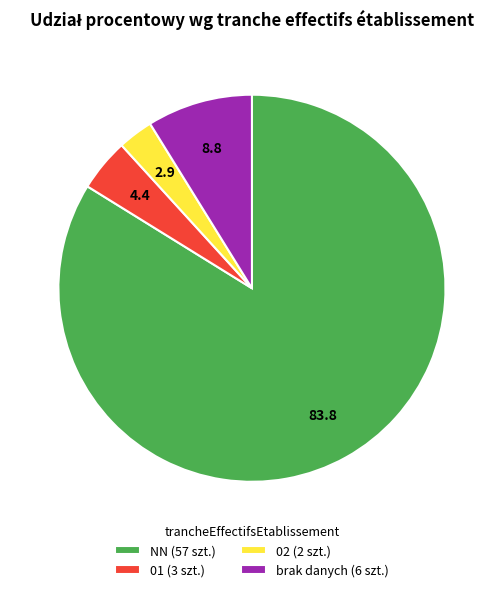

What is the ratio of the value at NN (57 szt.) to the value at brak danych (6 szt.)?

9.5